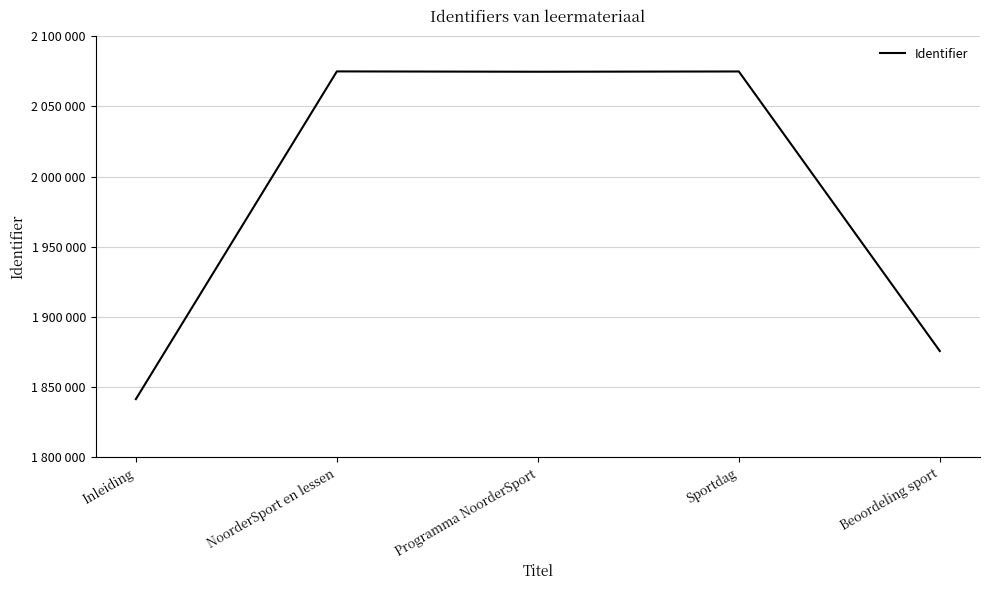

Where does the data first go above 2074720?

NoorderSport en lessen